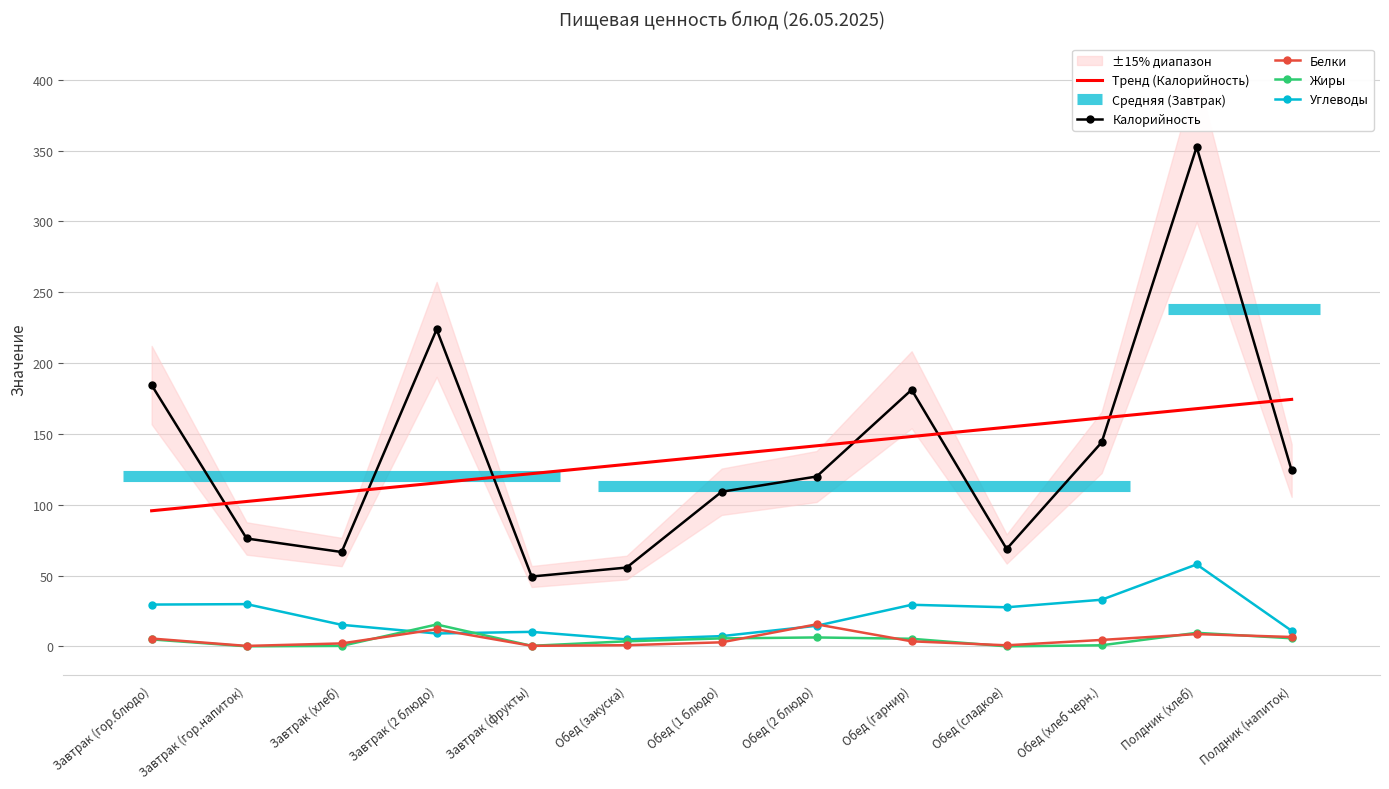

How many values in the Калорийность series exceed 119?

7